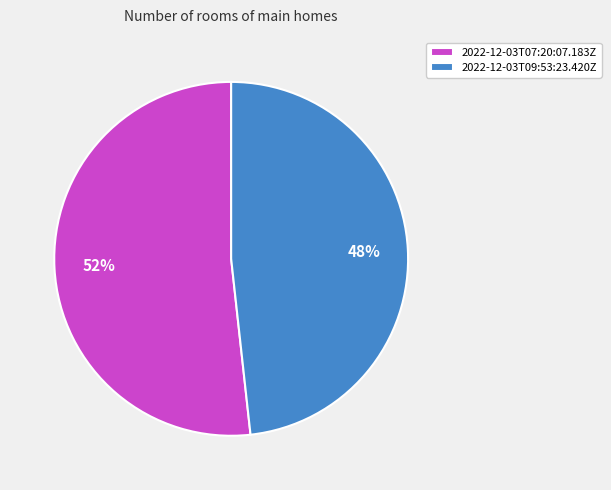

Rank the categories by value from lowest to highest.

2022-12-03T09:53:23.420Z, 2022-12-03T07:20:07.183Z